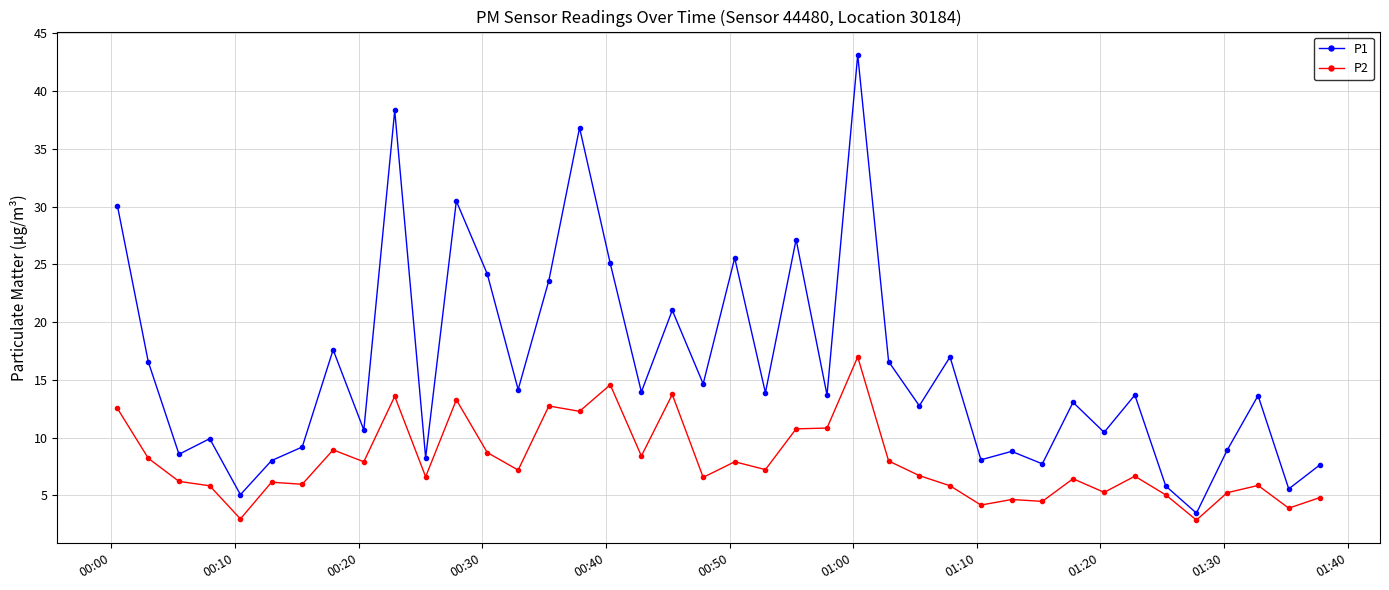

Does the chart display data point markers on the line(s)?

Yes